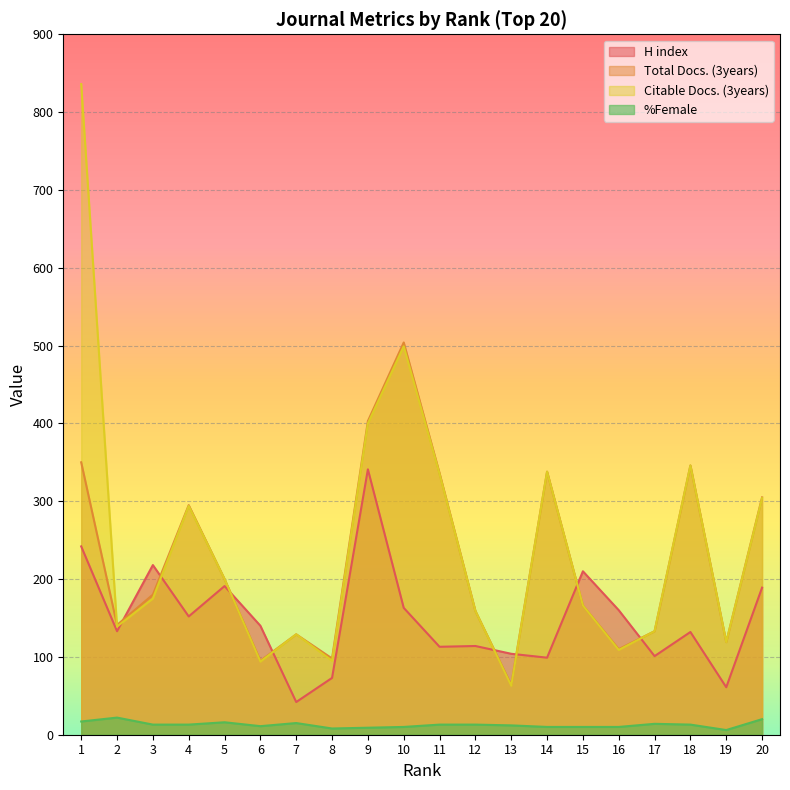

How many lines are shown in the chart?

4